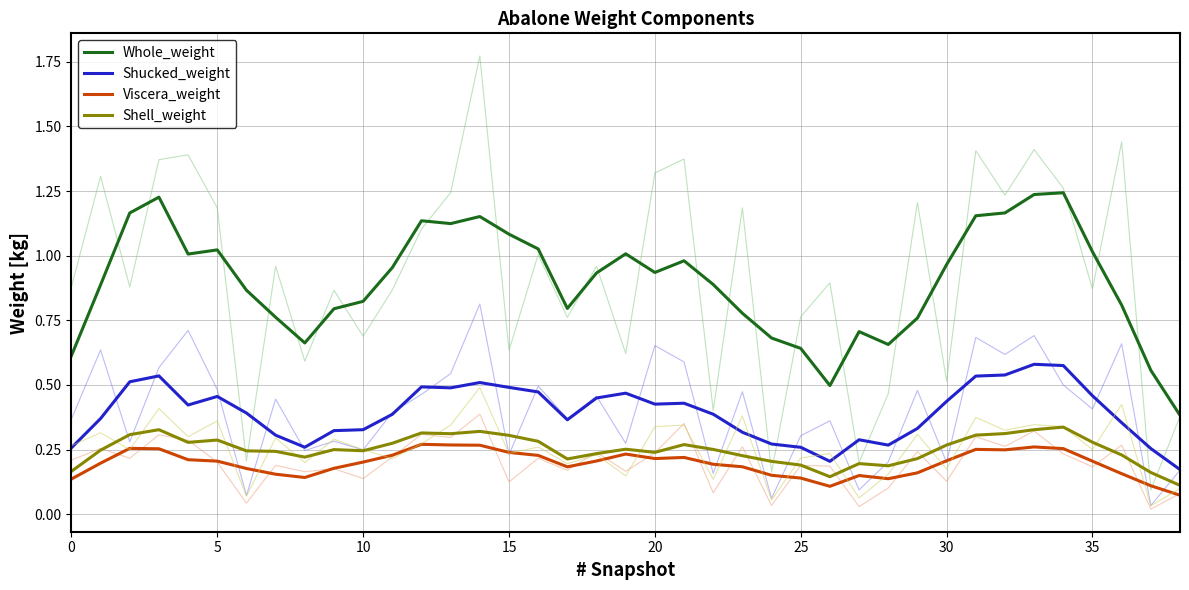

The value of Whole_weight at 5 is 0.2. True or false?

False